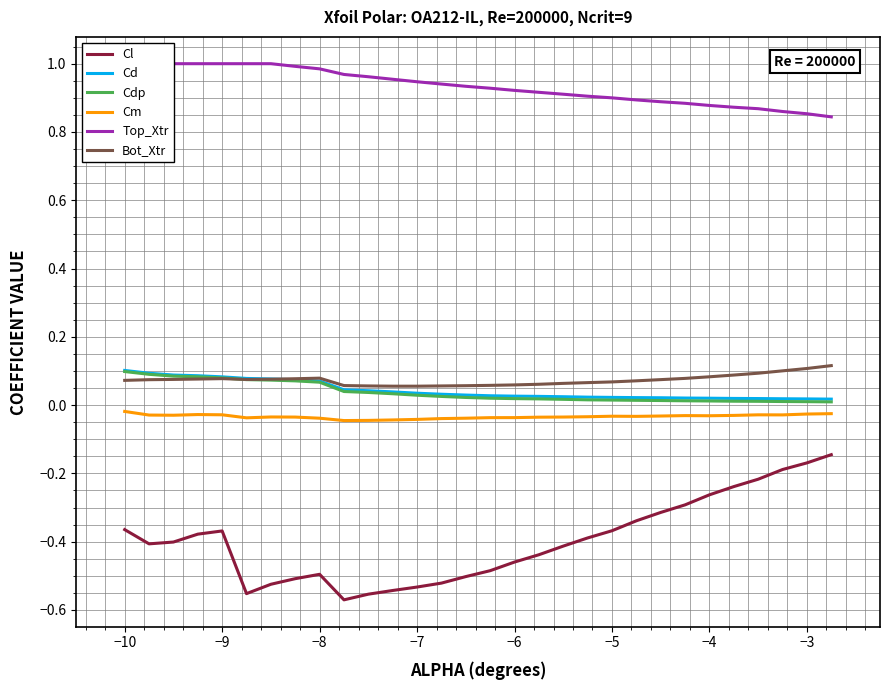

Which series has the largest range (max minus min)?

Cl